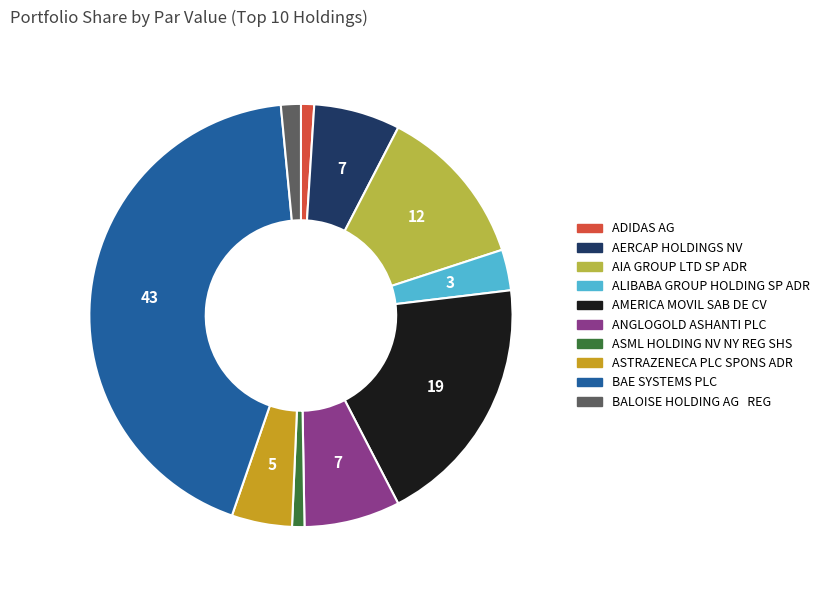

Between ASTRAZENECA PLC SPONS ADR and ASML HOLDING NV NY REG SHS, which is larger?

ASTRAZENECA PLC SPONS ADR